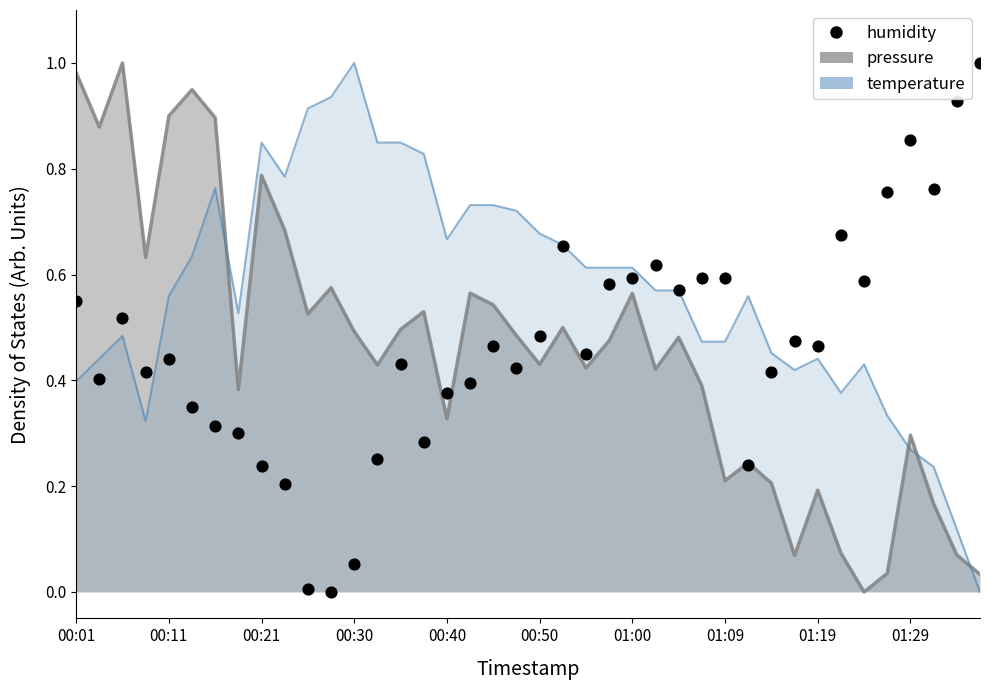

What is the change in value from 15 to 21?

+0.4